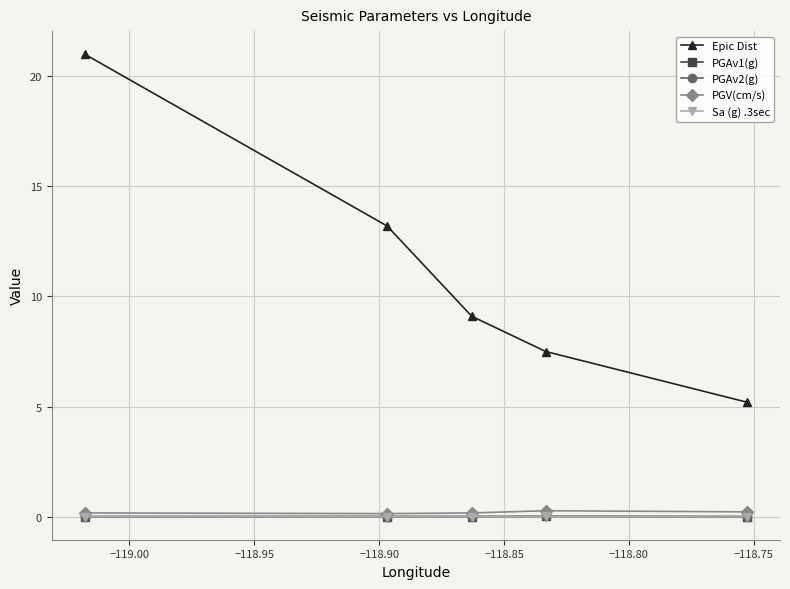

What is the greatest value displayed?

21.0